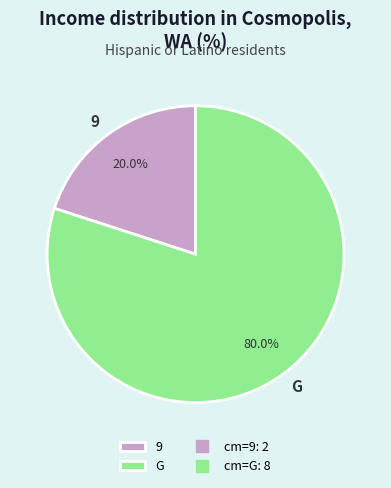

Between G and 9, which is larger?

G